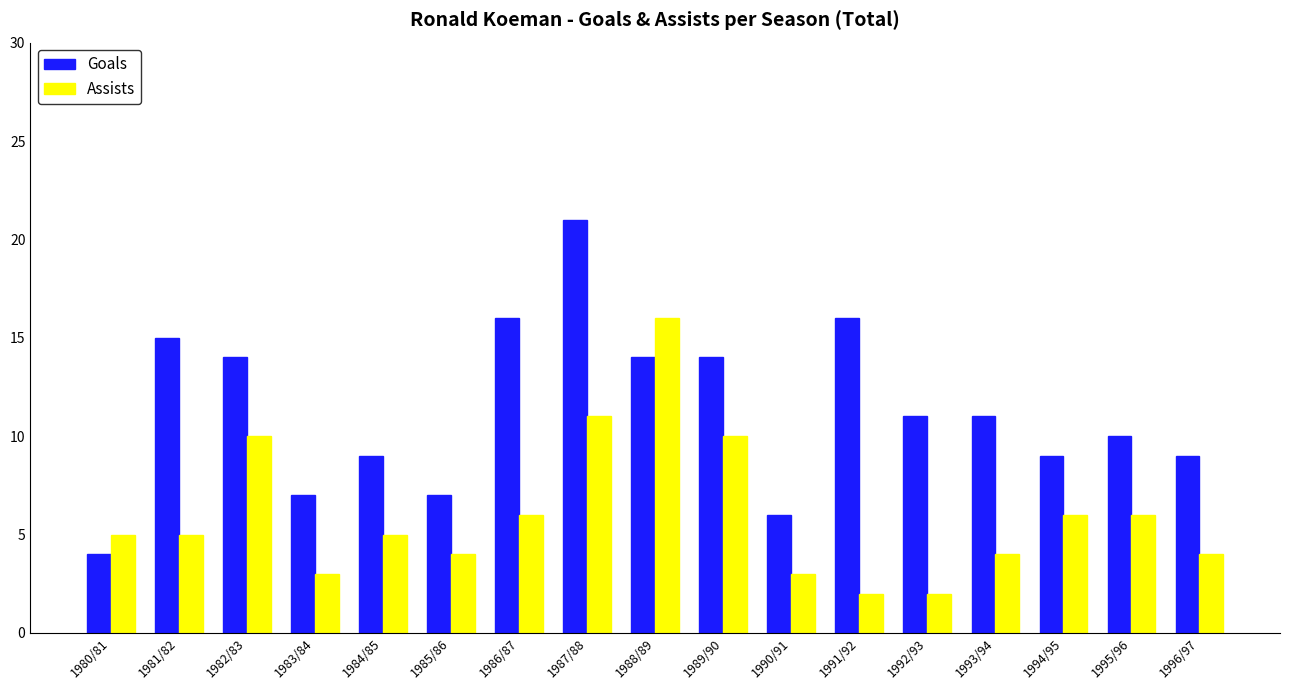

Which series has the largest total across all categories?

Goals